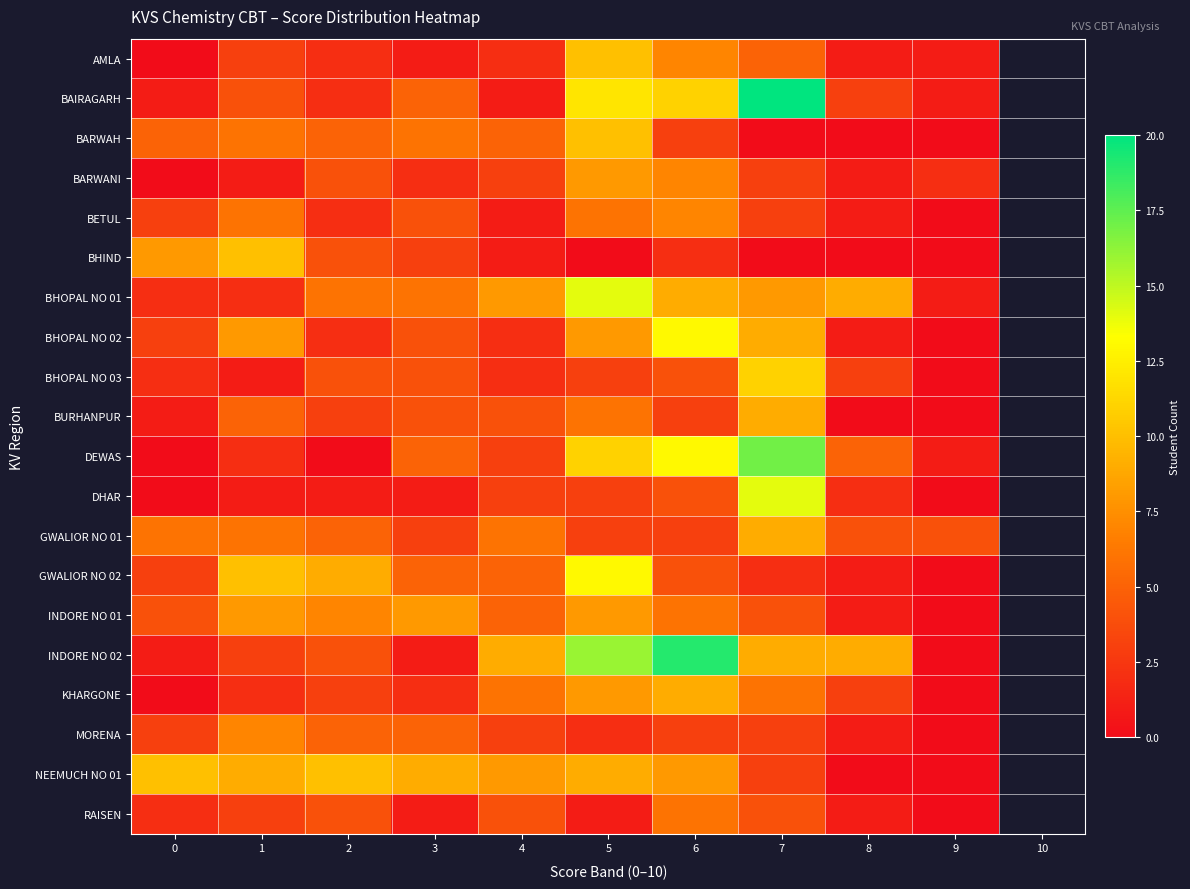

What is the total value across all series at 5?

151